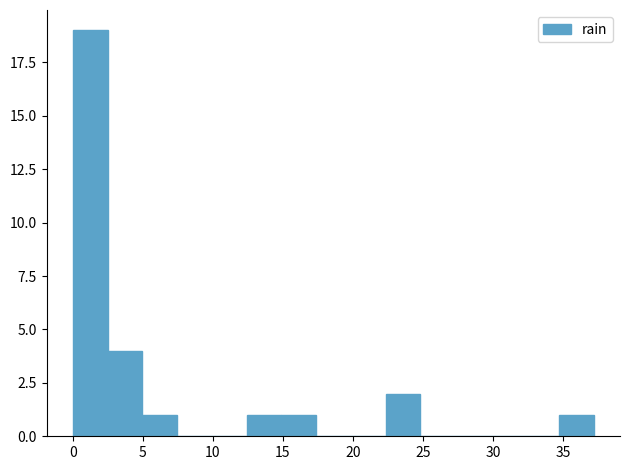

How tall is the bar that spans 2.5 to 5.0 on the x-axis? Neither the bar edges nor the heights are printed on the chart, so give them approximately, as read against the axes.

4